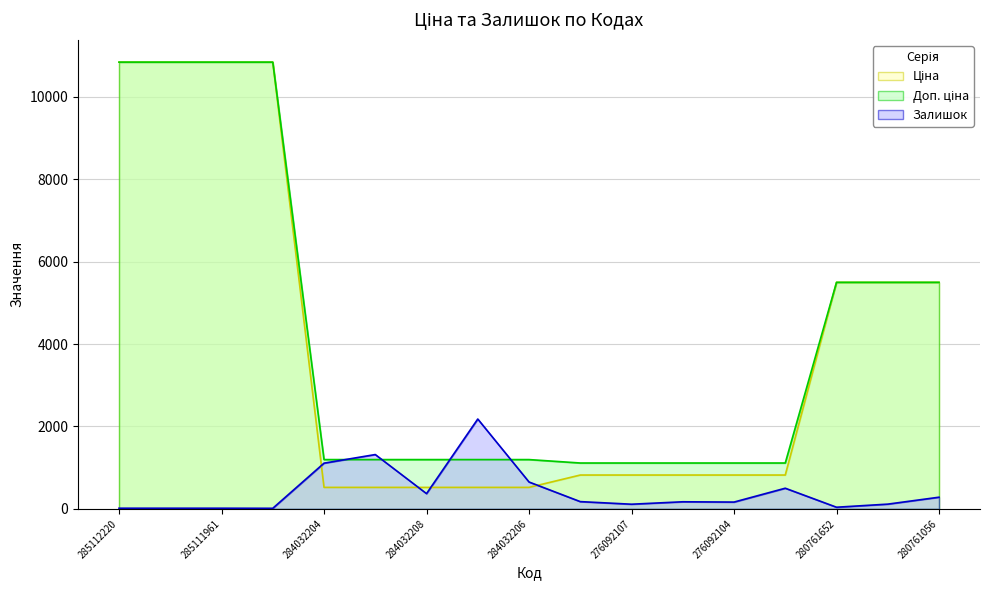

Which label corresponds to the smallest value in the chart?

285111912